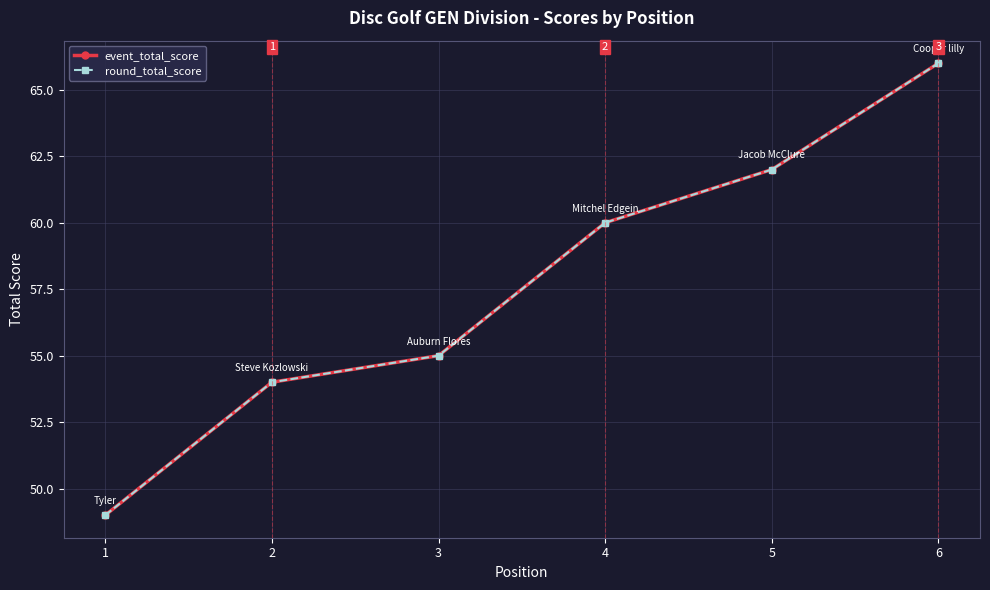

Between 3 and 5, which is larger?

5